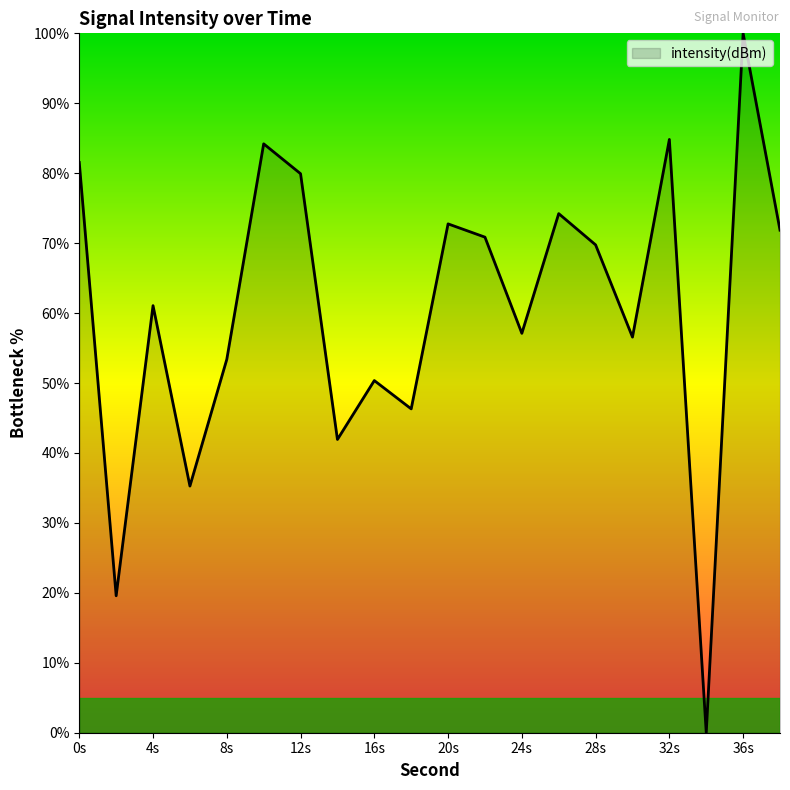

What is the difference between the maximum and minimum values?

100.0